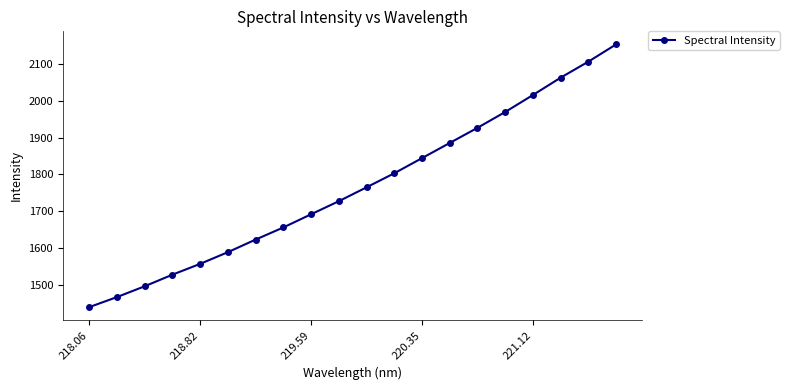

What is the smallest value displayed?

1439.6